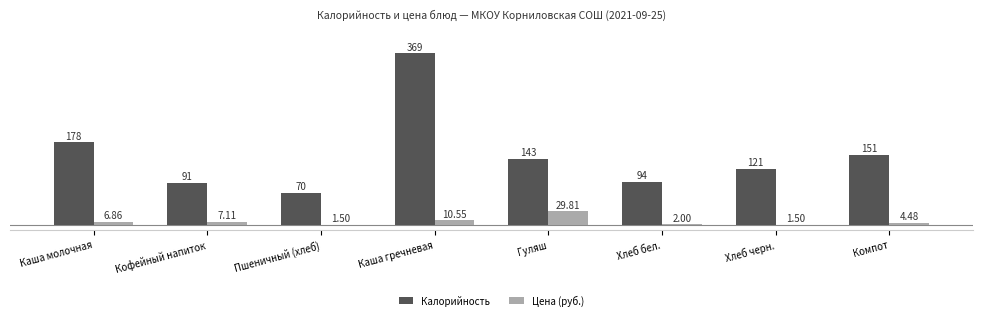

How many data points in Калорийность are less than 143?

4